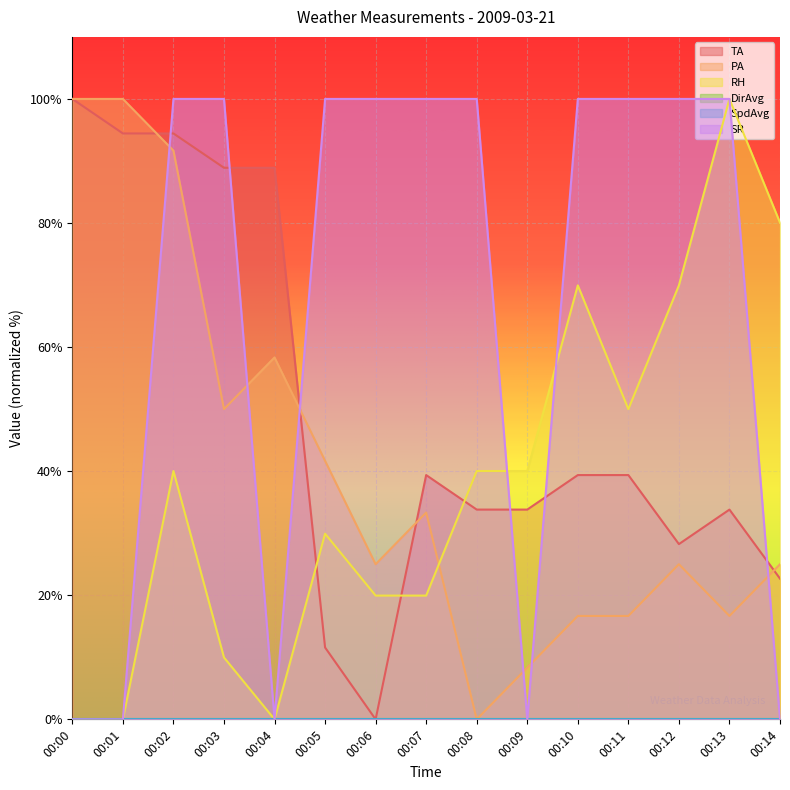

Is it true that PA equals 100.0 at 00:01?

True